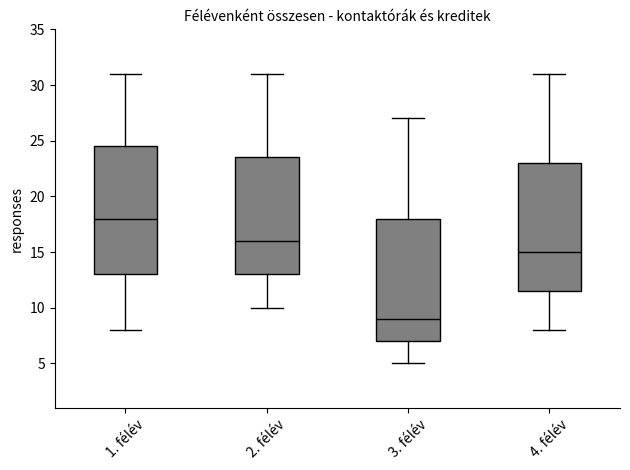

Reading left to right, read every box against the y-axis: the position of its median line, the range the box covers, and the ends of its whiskers. The values are not printed on the chart, so give them approximately, as read against the axis.

1. félév: median 18.0, box 13.0 to 24.5, whiskers 8.0 to 31.0
2. félév: median 16.0, box 13.0 to 23.5, whiskers 10.0 to 31.0
3. félév: median 9.0, box 7.0 to 18.0, whiskers 5.0 to 27.0
4. félév: median 15.0, box 11.5 to 23.0, whiskers 8.0 to 31.0